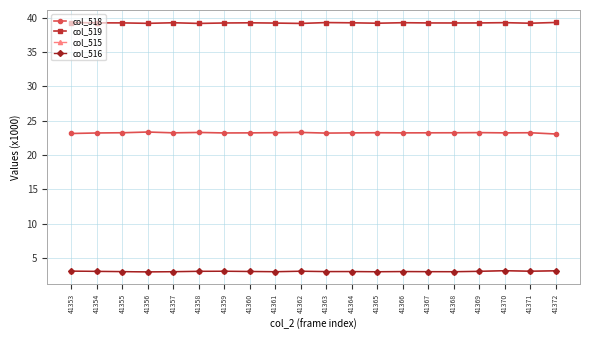

True or false: col_518 and col_515 cross at least once.

False